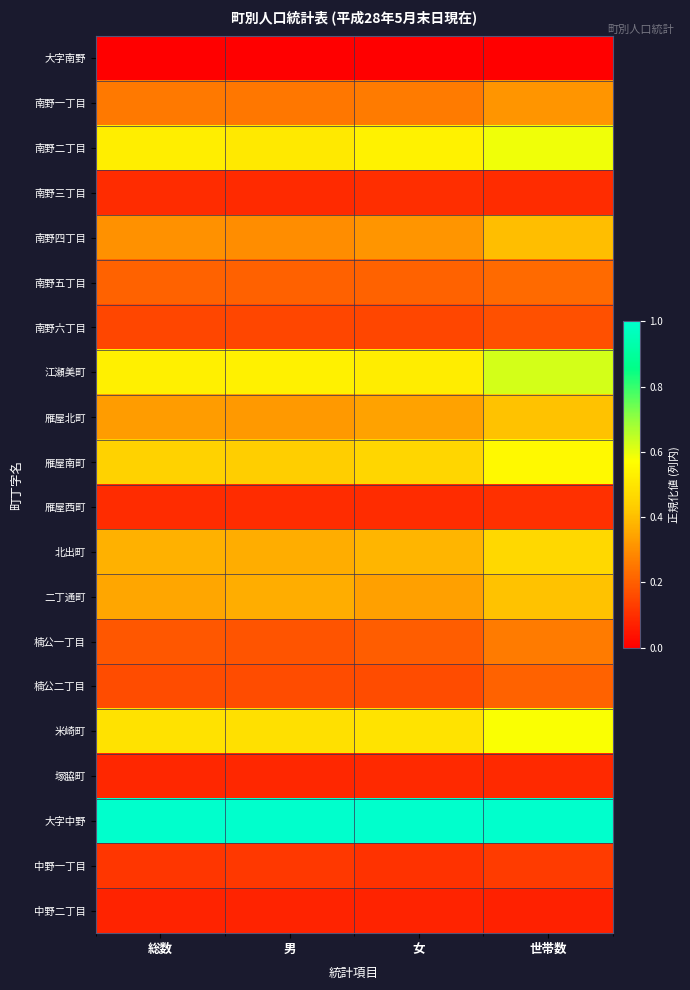

Reading left to right, extract all data points from this chart.

大字南野: 総数=0.0	男=0.0	女=0.0	世帯数=0.0
南野一丁目: 総数=0.3	男=0.3	女=0.3	世帯数=0.3
南野二丁目: 総数=0.5	男=0.5	女=0.5	世帯数=0.6
南野三丁目: 総数=0.1	男=0.1	女=0.1	世帯数=0.1
南野四丁目: 総数=0.3	男=0.3	女=0.3	世帯数=0.4
南野五丁目: 総数=0.2	男=0.2	女=0.2	世帯数=0.2
南野六丁目: 総数=0.1	男=0.1	女=0.2	世帯数=0.2
江瀬美町: 総数=0.5	男=0.5	女=0.5	世帯数=0.6
雁屋北町: 総数=0.3	男=0.3	女=0.3	世帯数=0.4
雁屋南町: 総数=0.4	男=0.4	女=0.5	世帯数=0.6
雁屋西町: 総数=0.1	男=0.1	女=0.1	世帯数=0.1
北出町: 総数=0.4	男=0.4	女=0.4	世帯数=0.5
二丁通町: 総数=0.4	男=0.4	女=0.3	世帯数=0.4
楠公一丁目: 総数=0.2	男=0.2	女=0.2	世帯数=0.3
楠公二丁目: 総数=0.2	男=0.2	女=0.2	世帯数=0.2
米崎町: 総数=0.5	男=0.5	女=0.5	世帯数=0.6
塚脇町: 総数=0.1	男=0.1	女=0.1	世帯数=0.1
大字中野: 総数=1.0	男=1.0	女=1.0	世帯数=1.0
中野一丁目: 総数=0.1	男=0.1	女=0.1	世帯数=0.1
中野二丁目: 総数=0.1	男=0.1	女=0.1	世帯数=0.1